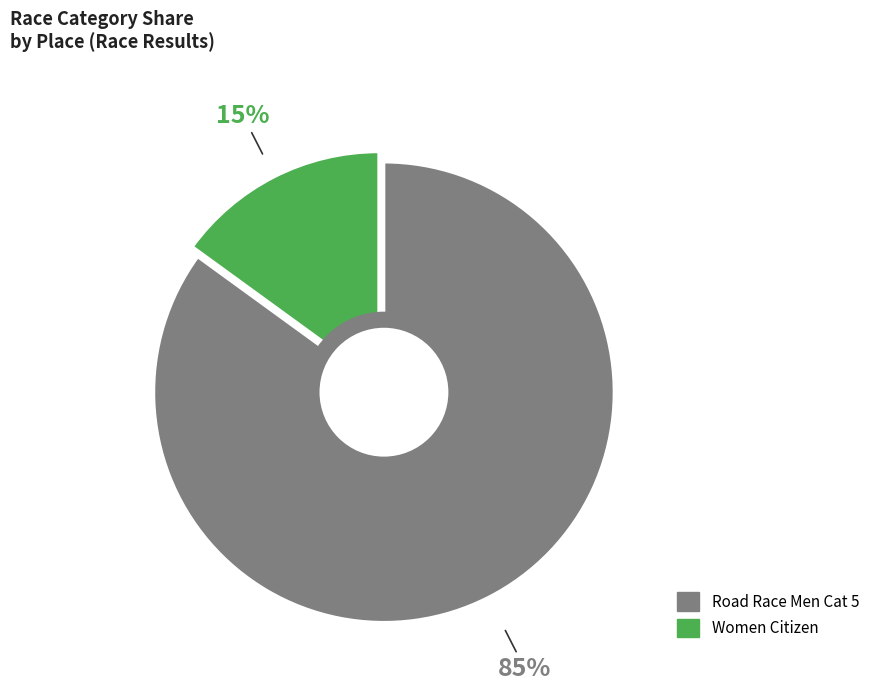

Is it true that Road Race Men Cat 5 is 91% of the pie?

False